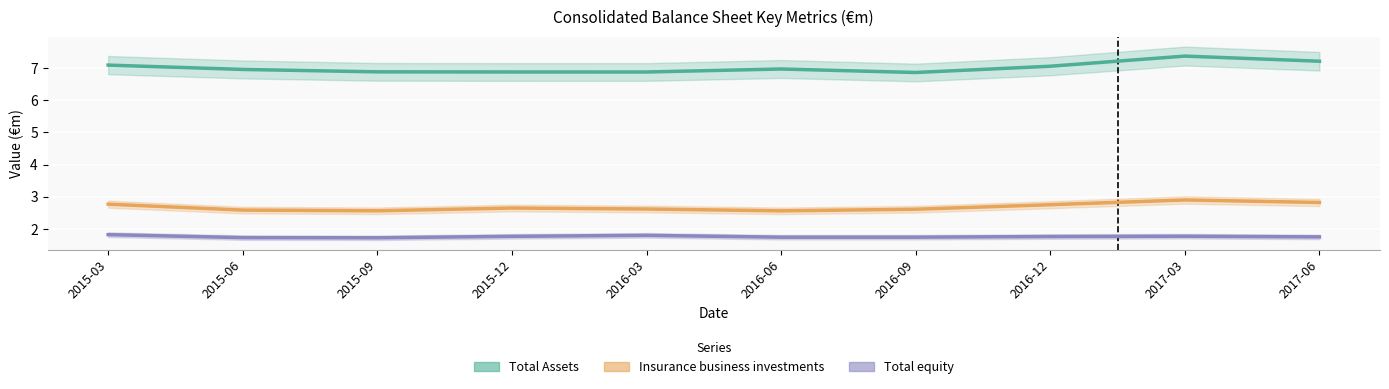

What is the sum of all Insurance business investments values?

26.8